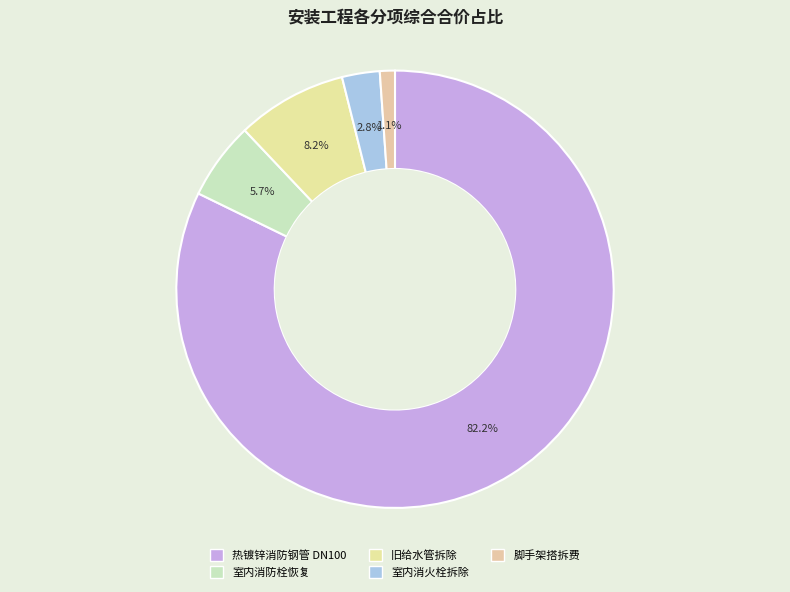

How many segments does this pie chart have?

5